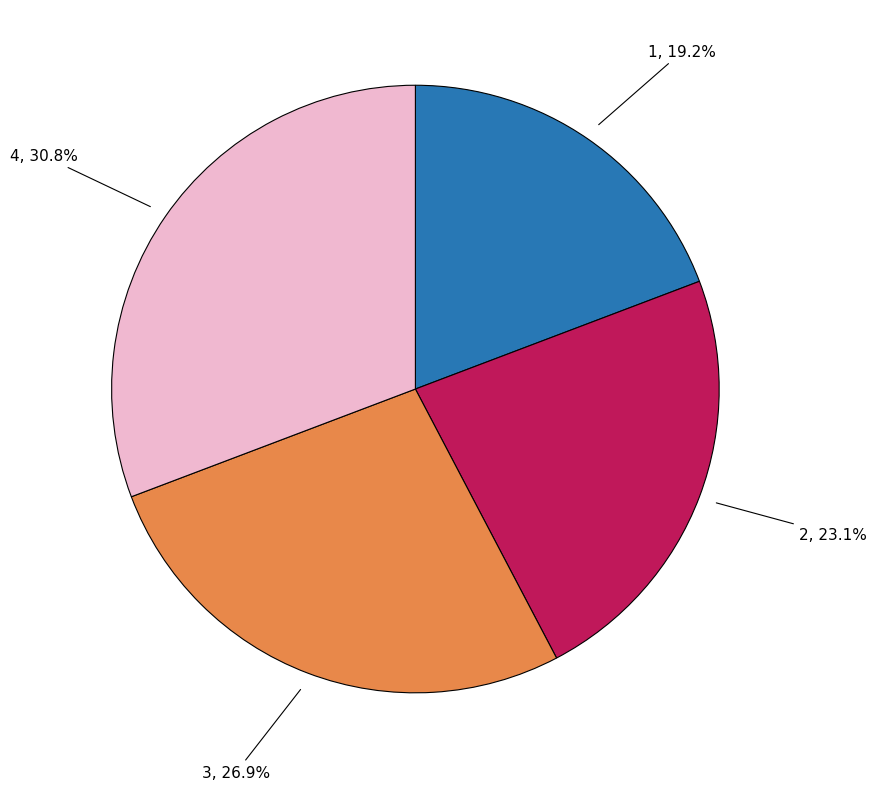

Does any single category account for the majority?

No